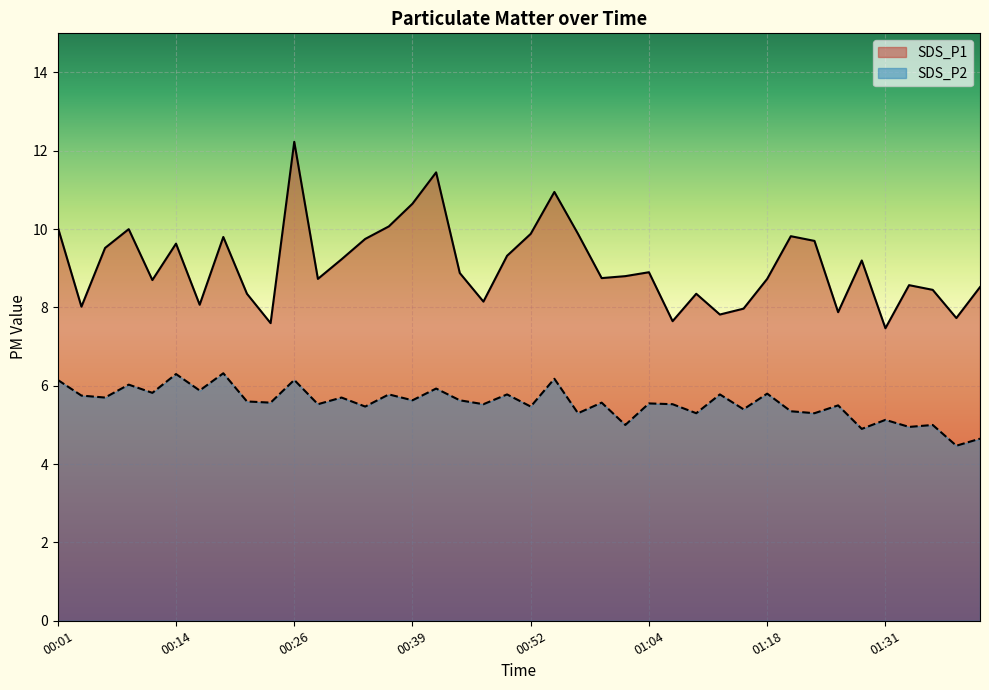

What is the average value of the SDS_P1 series?

9.1